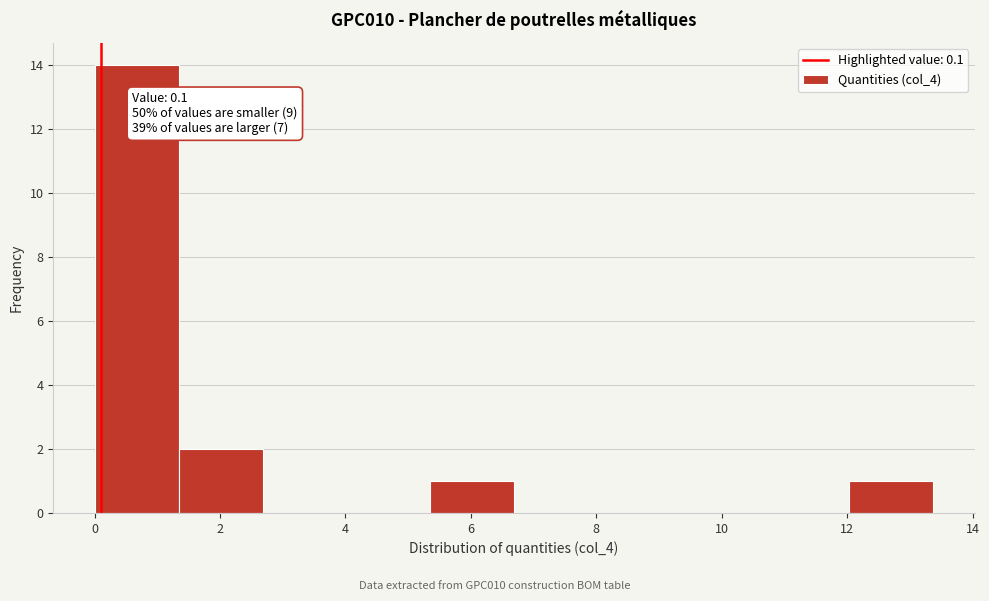

Over which range of the x-axis is the bar tallest?

0.0 to 1.4